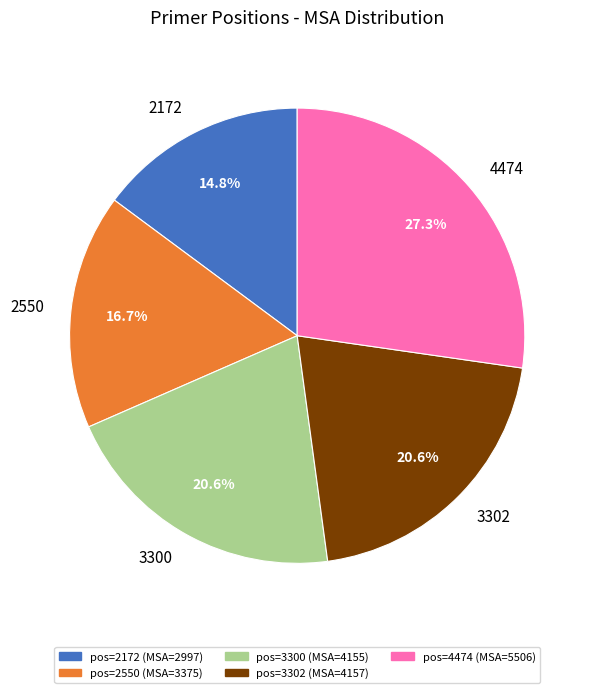

To the nearest percent, what portion does 3302 represent?

21%